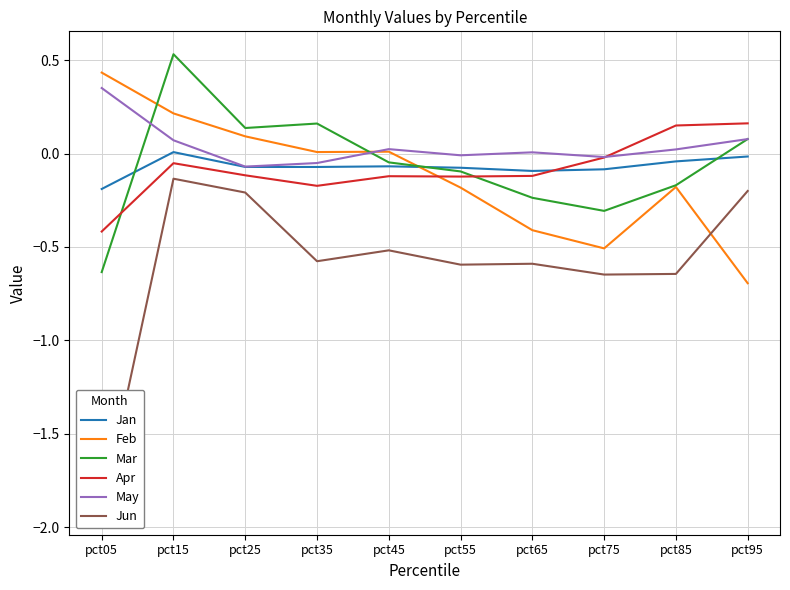

In Jan, how many points are lower than both neighbors (excluding endpoints)?

2